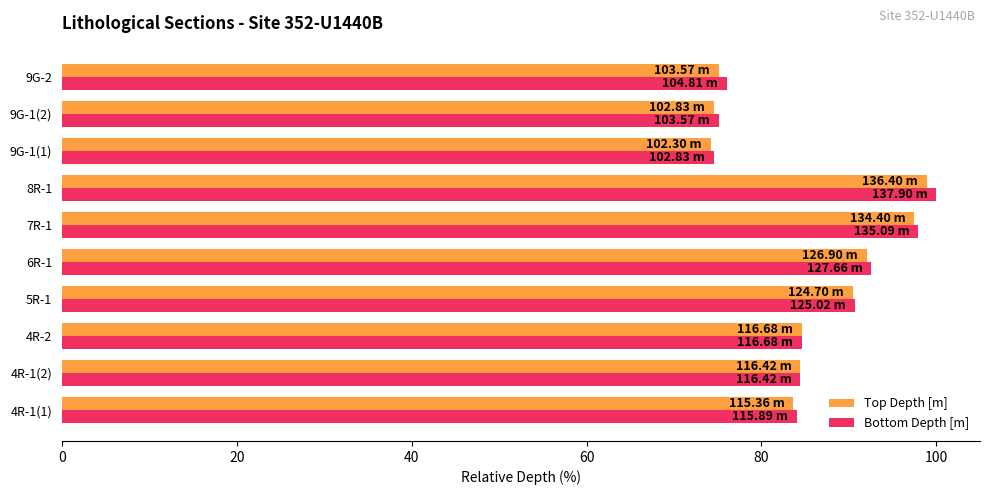

Is the value of Bottom Depth [m] at 9G-1(2) greater than the value of Top Depth [m] at 4R-1(2)?

No